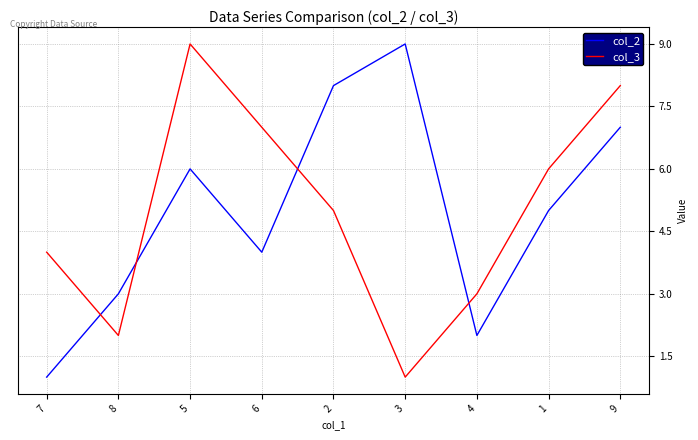

Where do col_2 and col_3 first cross each other?

7 and 8